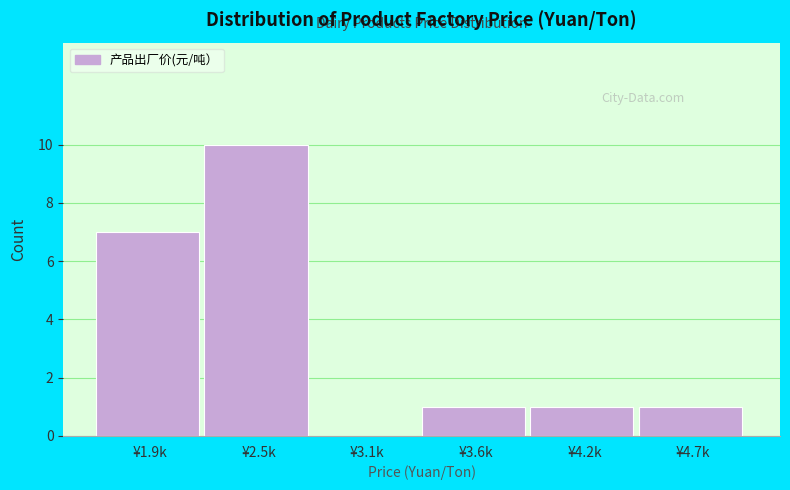

Reading right to left, transcribe all the data shown in this chart.

¥4.7k=1	¥4.2k=1	¥3.6k=1	¥3.1k=0	¥2.5k=10	¥1.9k=7